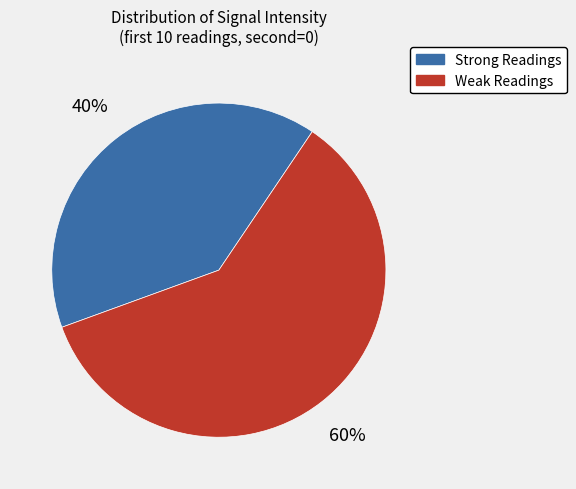

To the nearest percent, what is the difference between the largest and smallest slice percentages?

20%